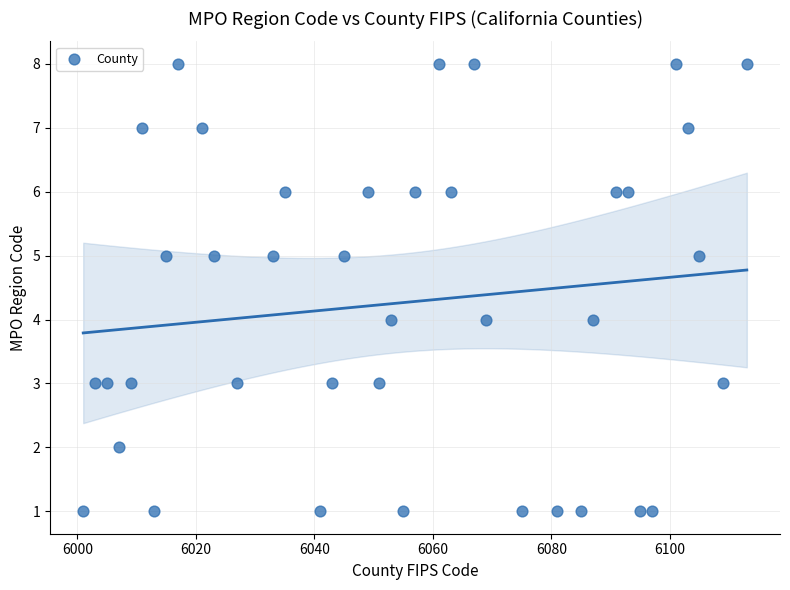

What is the range of Y values (max minus min)?

7